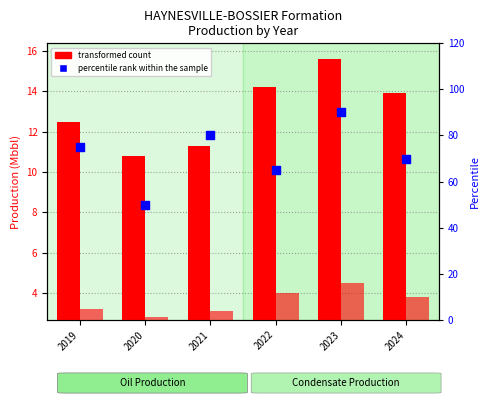

What is the total value across all series at 2020?

63.6